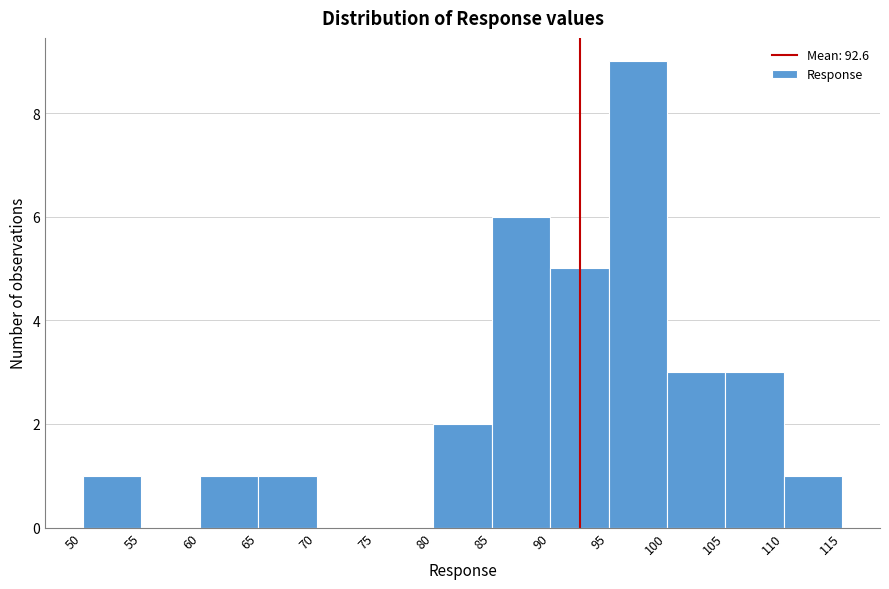

What is the height of the bar covering 60 to 65 on the x-axis? The values are not printed on the chart, so give them approximately, as read against the axis.

1